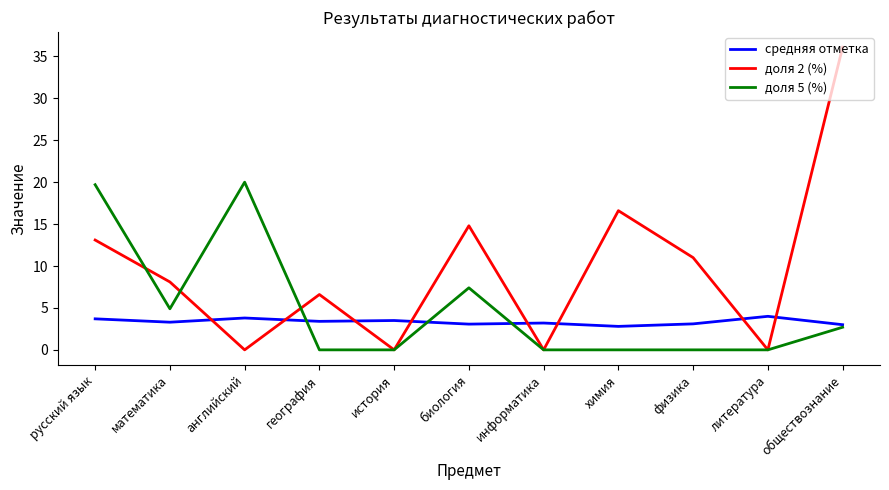

What is the minimum value for средняя отметка?

2.8